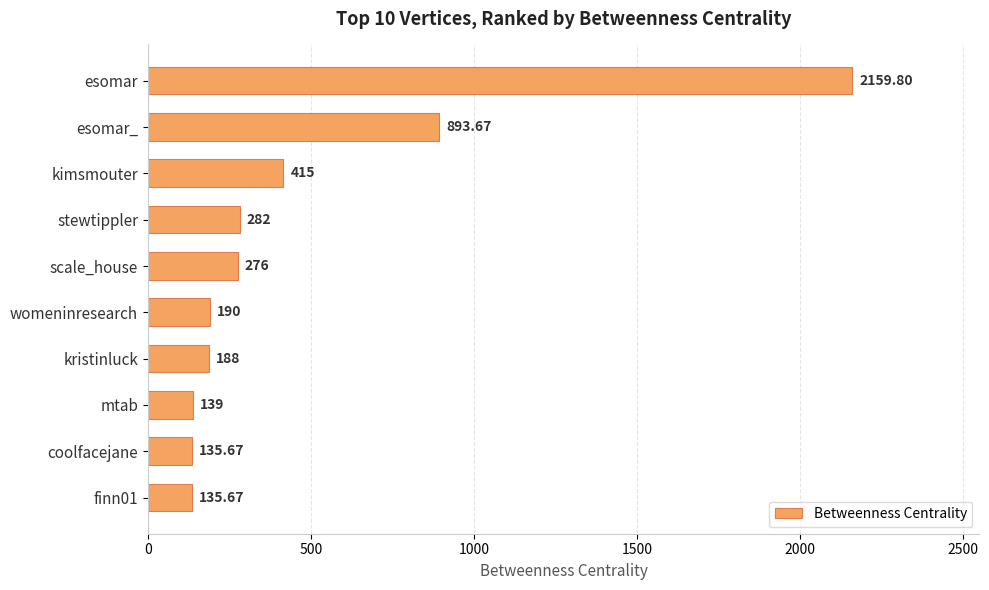

At which label is the value closest to 1147?

esomar_